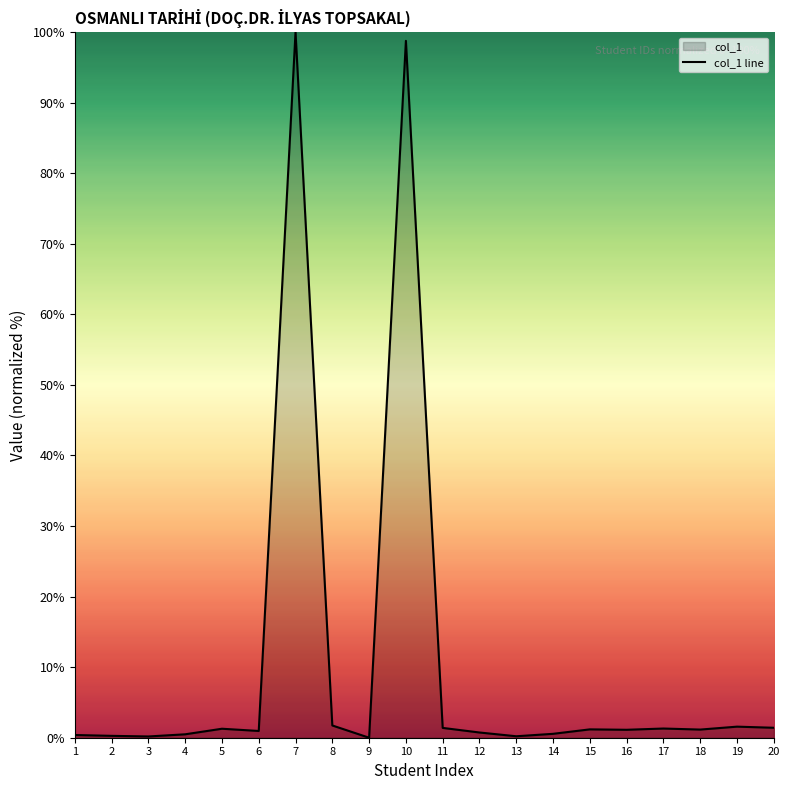

What is the change in value from 17 to 19?

+0.3